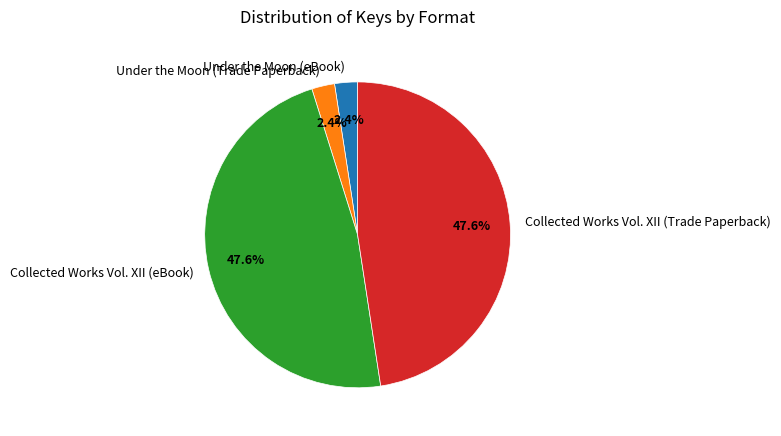

Count the number of slices in the pie.

4